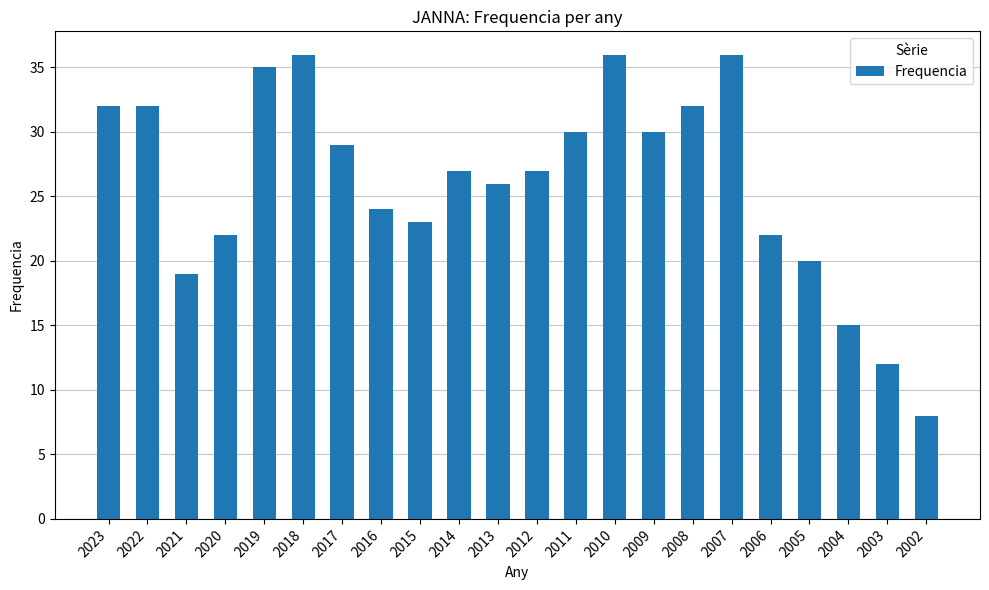

The chart shows a value of 36 at 2018. True or false?

True